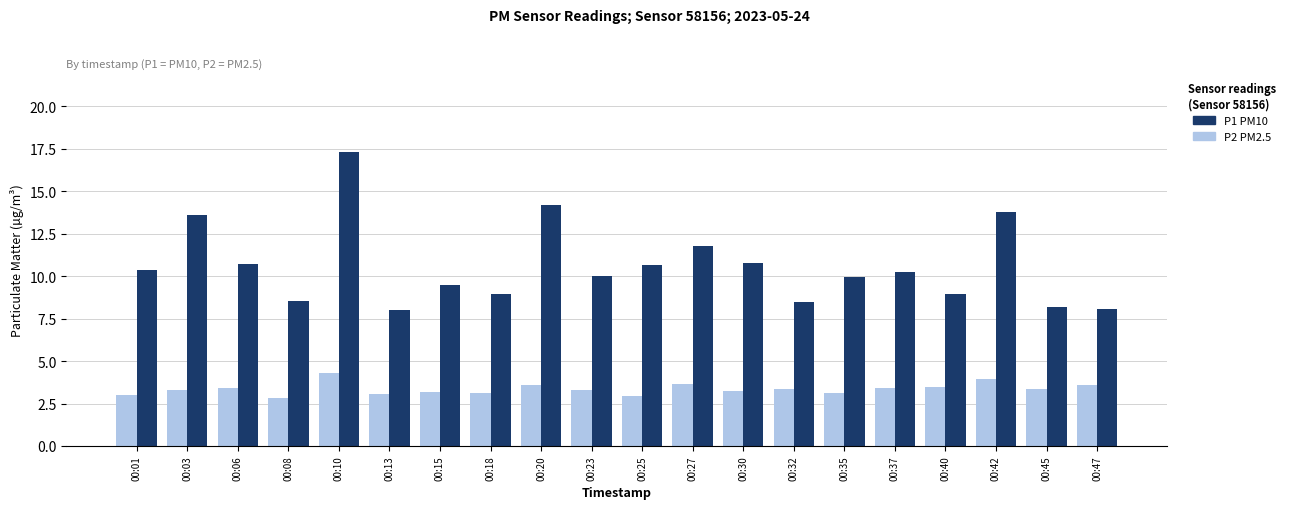

What is the spread (max minus min) of values at 00:45?

4.8